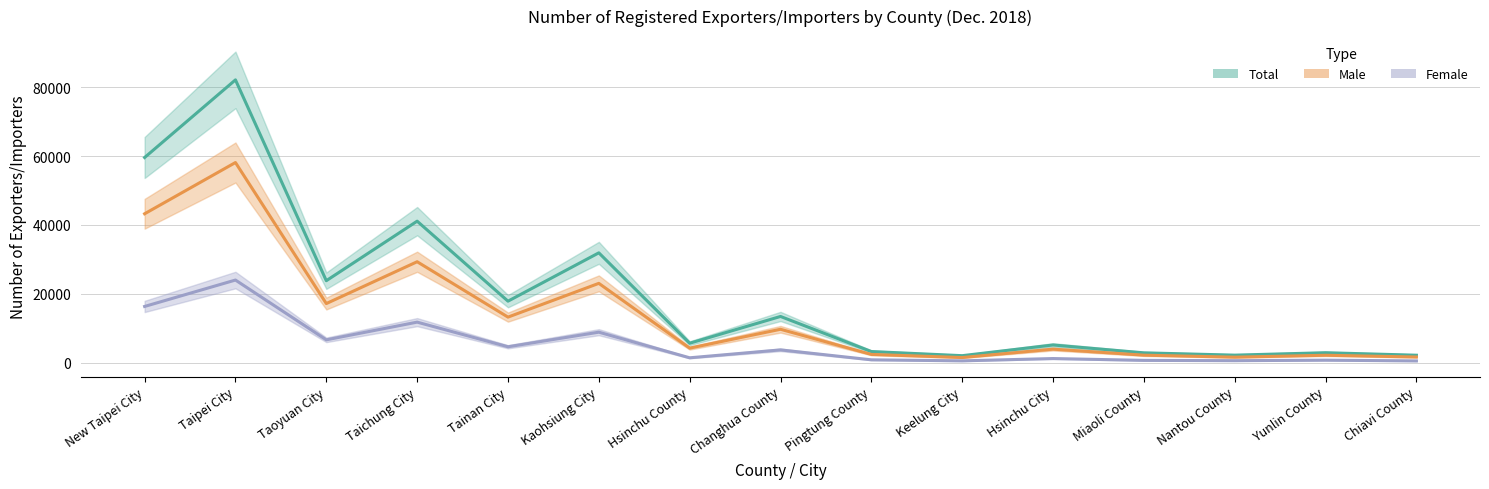

Is it true that Total equals 81644 at New Taipei City?

False